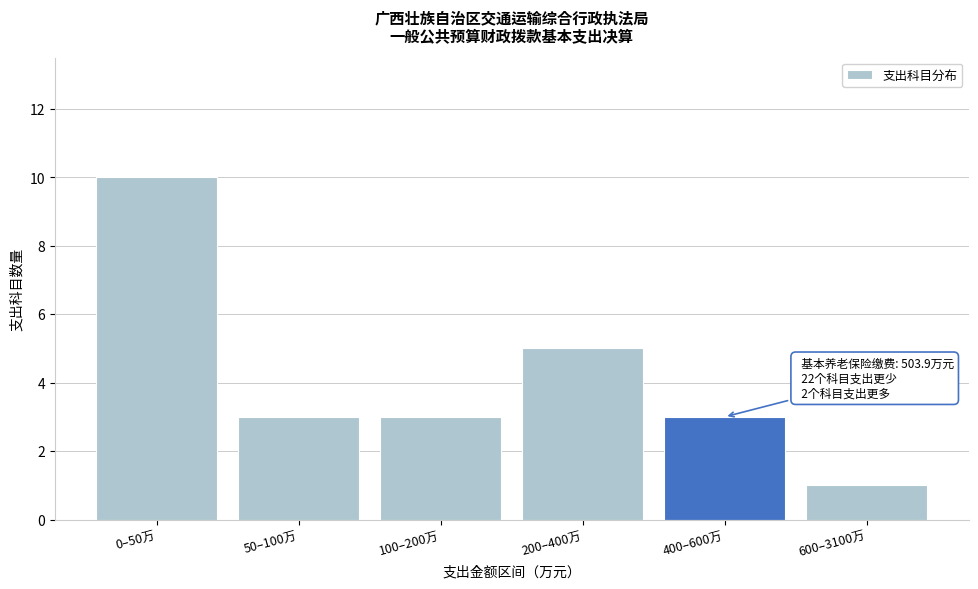

Reading left to right, list all the values displayed in this chart.

0–50万=10	50–100万=3	100–200万=3	200–400万=5	400–600万=3	600–3100万=1